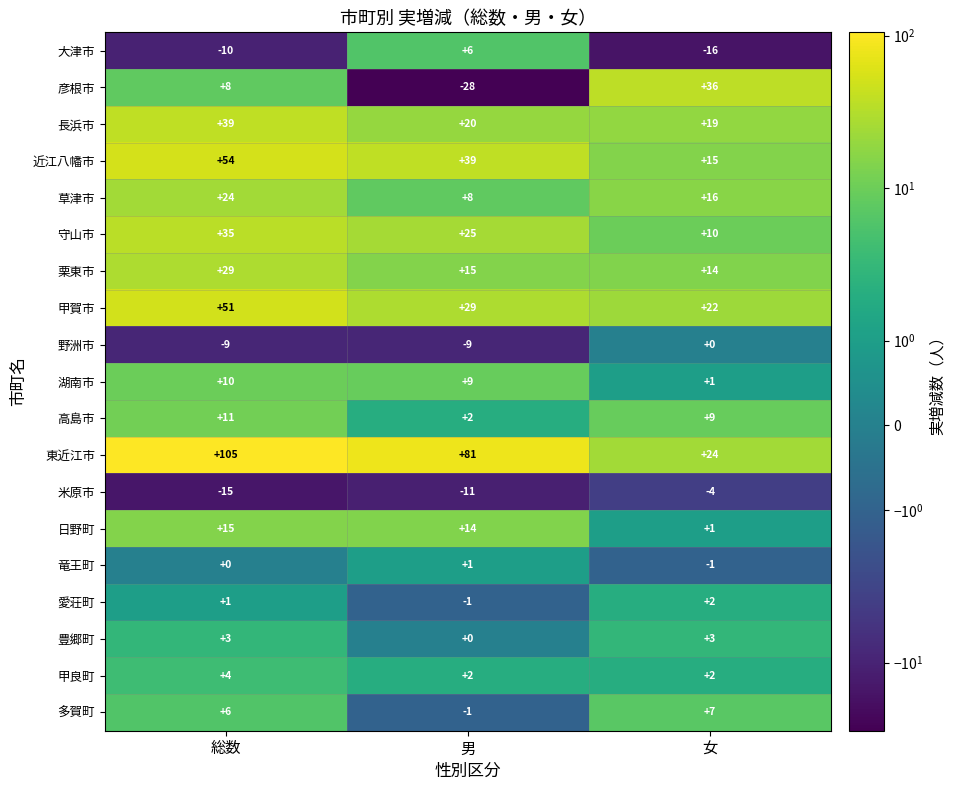

Which series has the widest spread of values?

東近江市